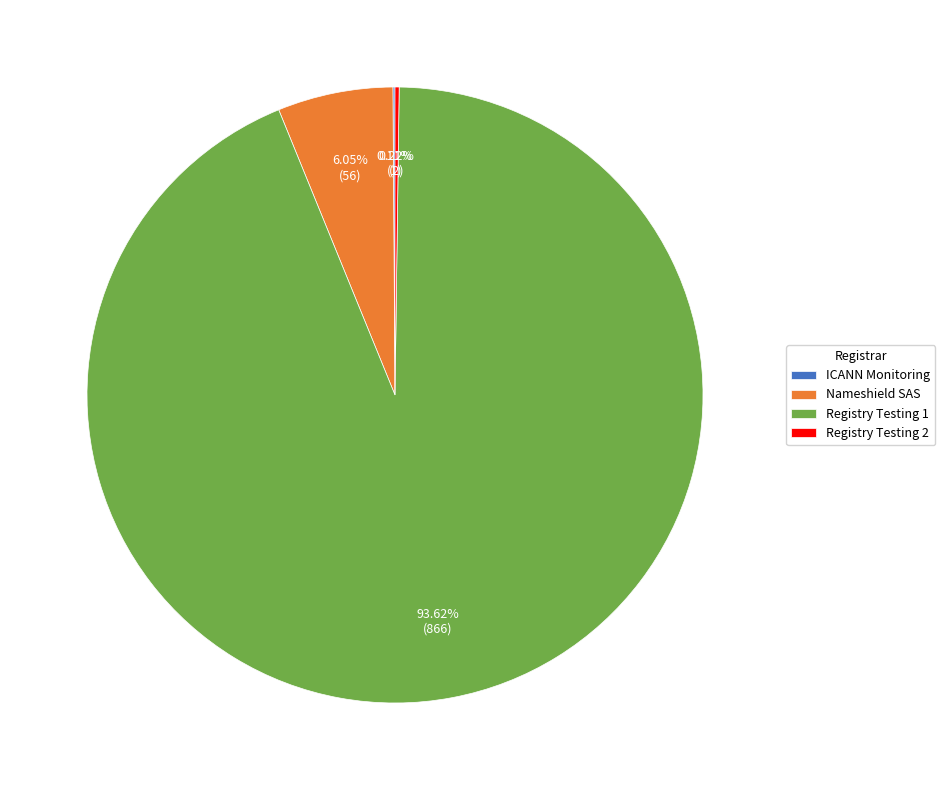

To the nearest percent, what is the difference between the largest and smallest slice percentages?

94%